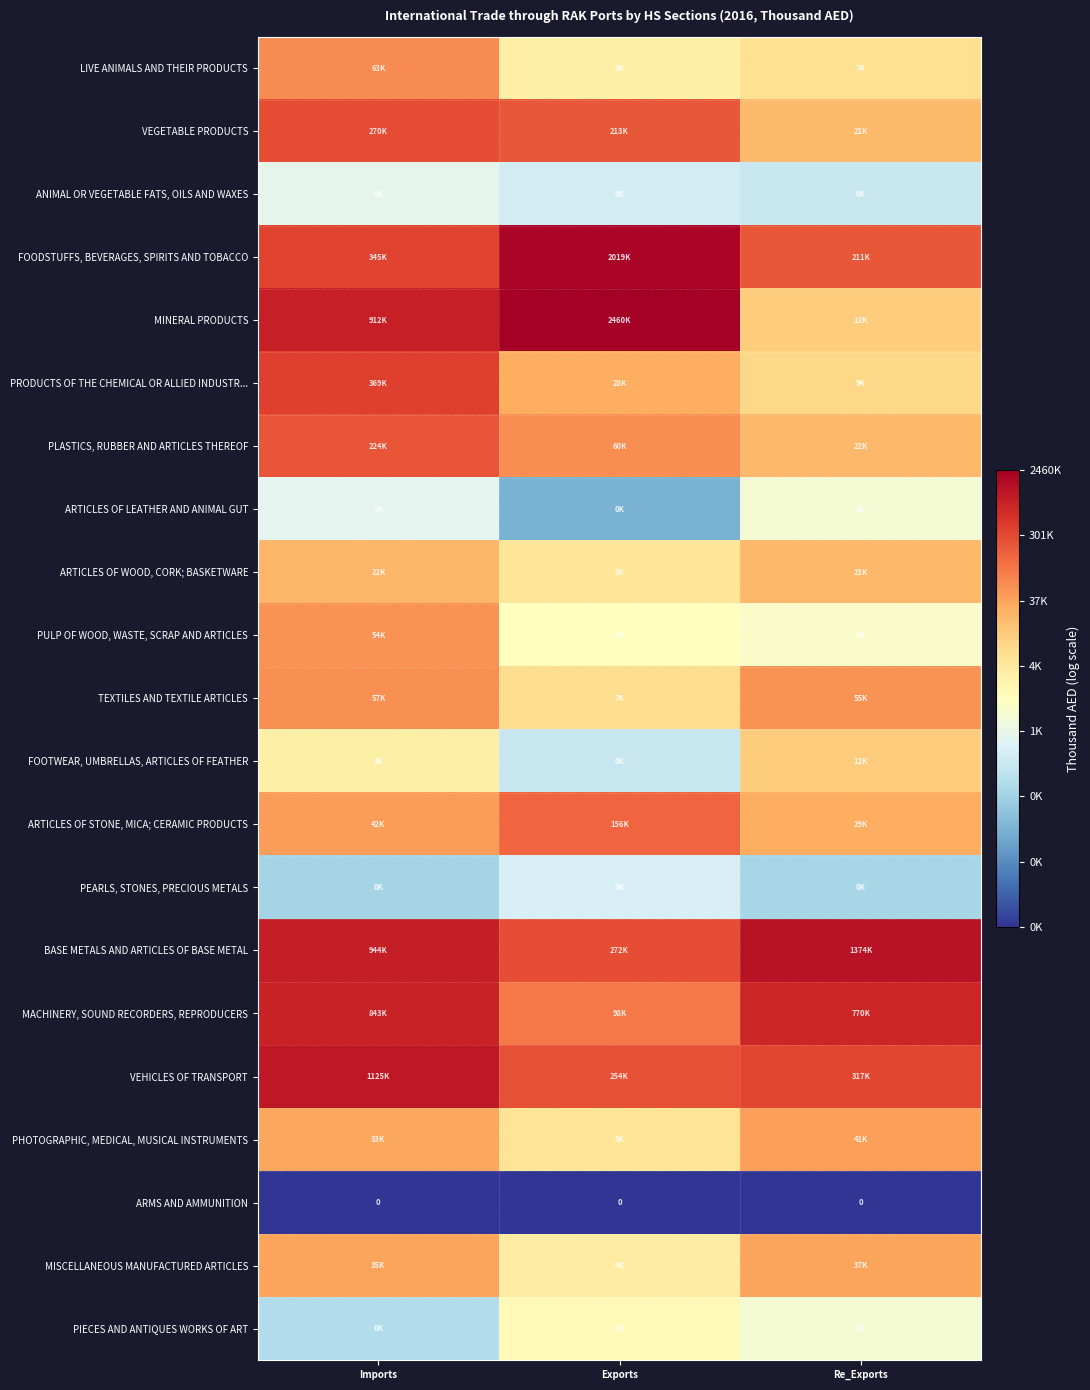

Between Exports and Re_Exports, which is larger?

Re_Exports